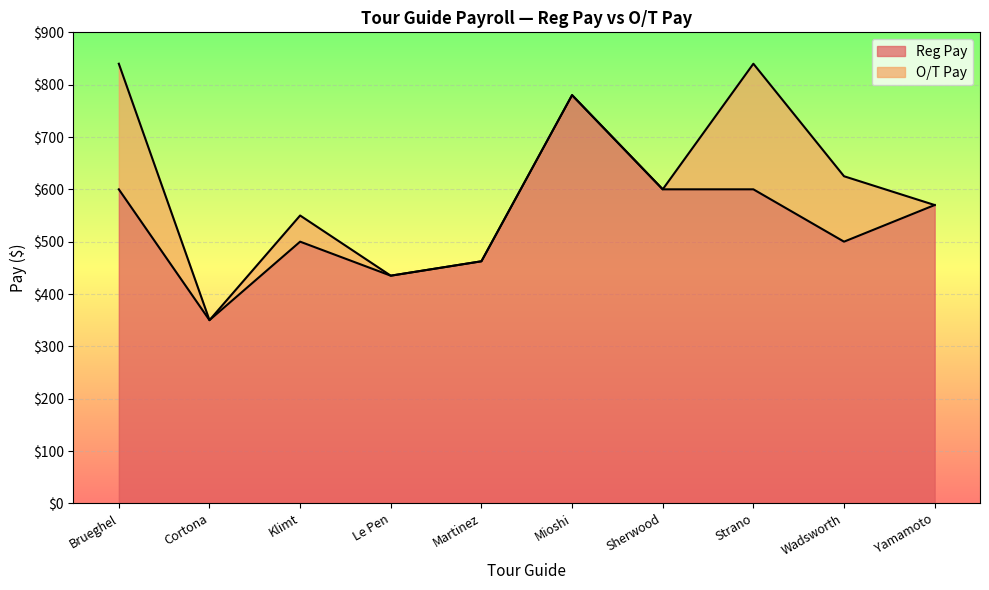

How many lines are shown in the chart?

2